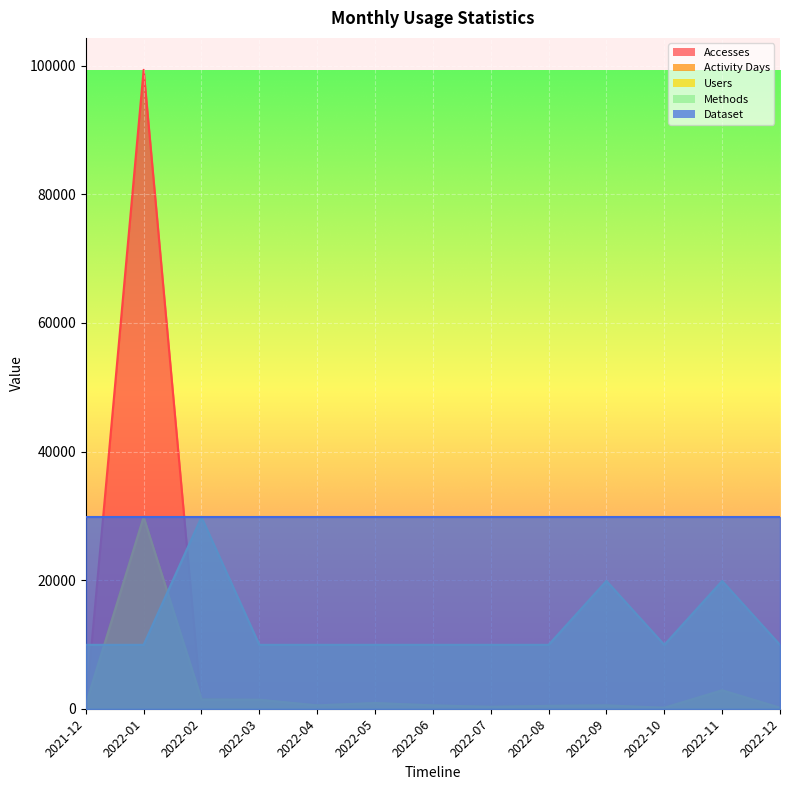

At which label does Accesses first exceed 22?

2021-12